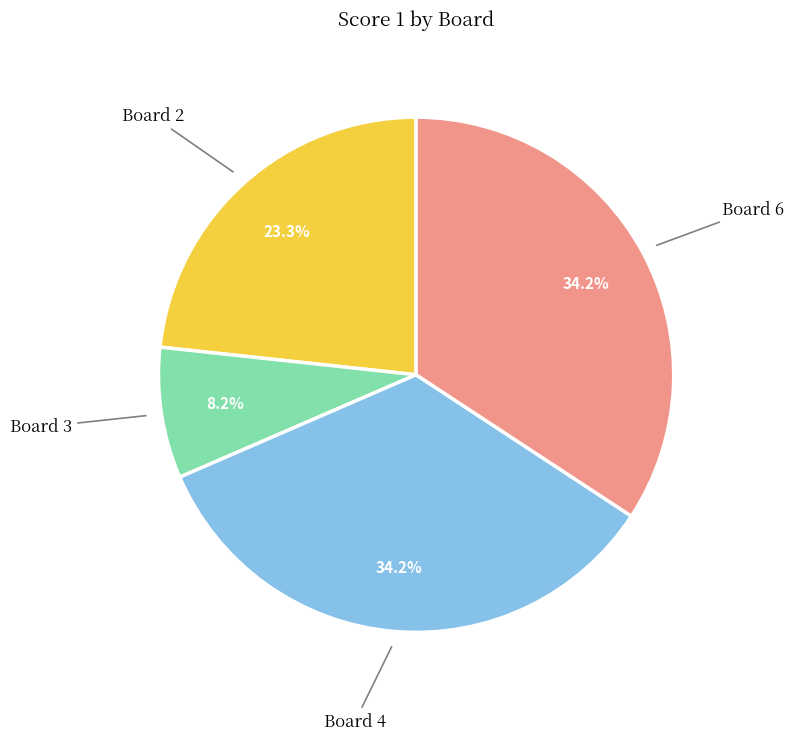

Is there a majority slice in this chart?

No